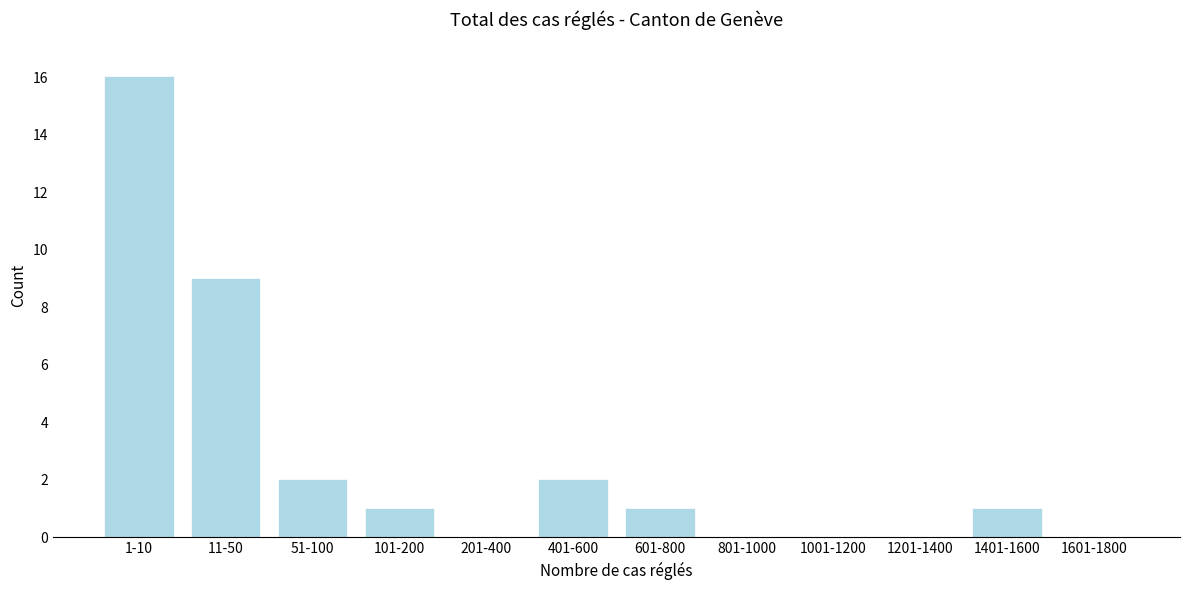

Reading right to left, transcribe all the data shown in this chart.

1601-1800=0	1401-1600=1	1201-1400=0	1001-1200=0	801-1000=0	601-800=1	401-600=2	201-400=0	101-200=1	51-100=2	11-50=9	1-10=16